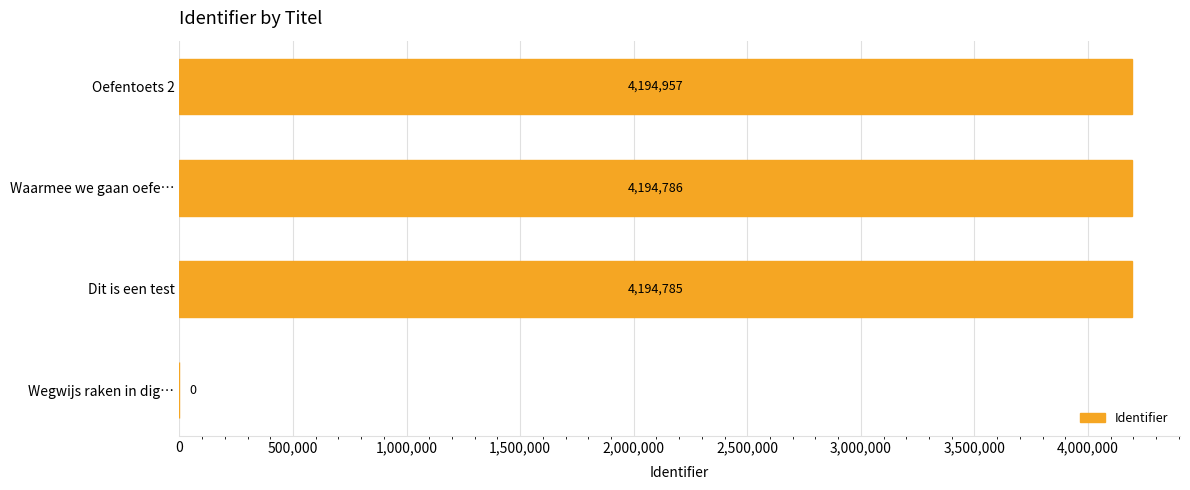

What is the sum of all values?

12584528